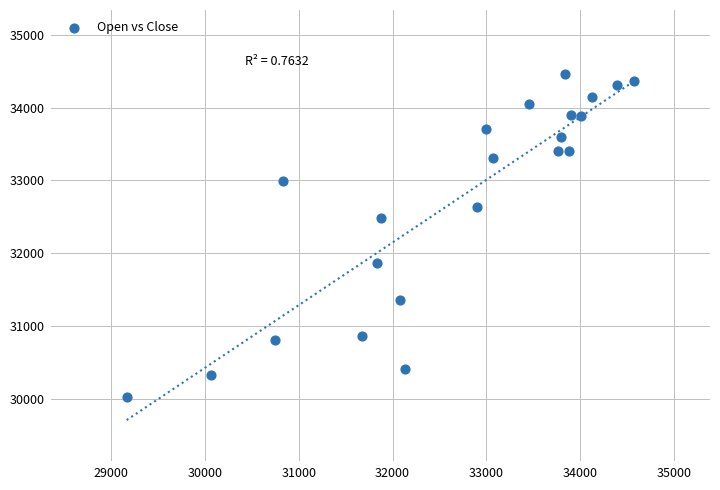

What Y value in the scatter plot is closest to 32239?

32488